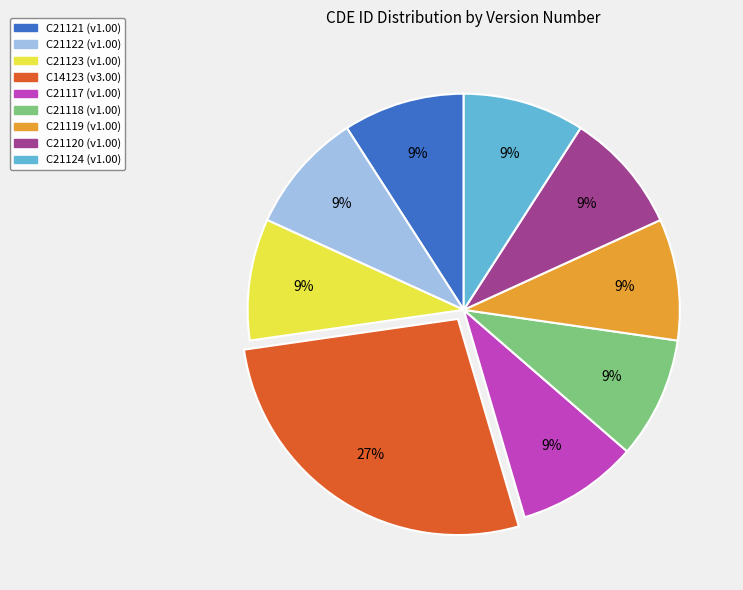

To the nearest percent, what is the average slice percentage?

11%